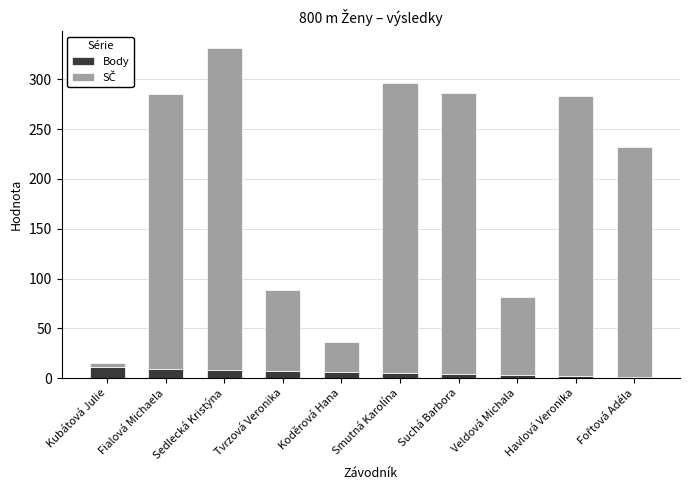

What is the difference between the Body values at Tvrzová Veronika and Suchá Barbora?

3